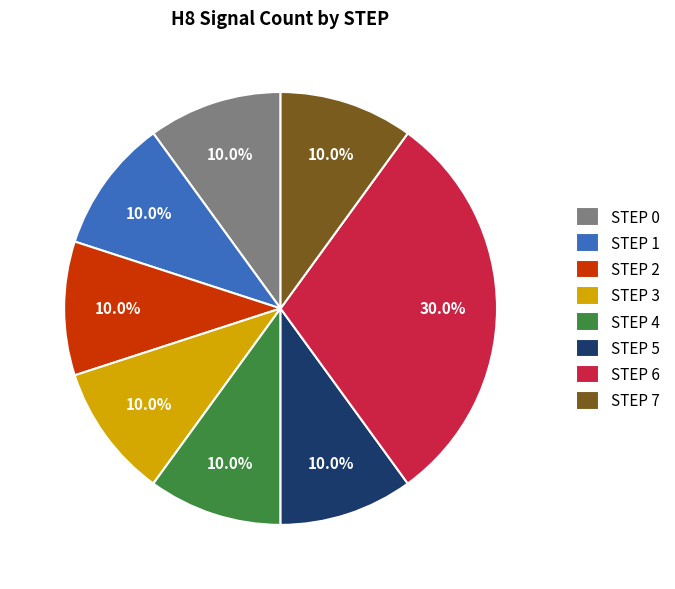

Does STEP 0 represent more than half of the total?

No